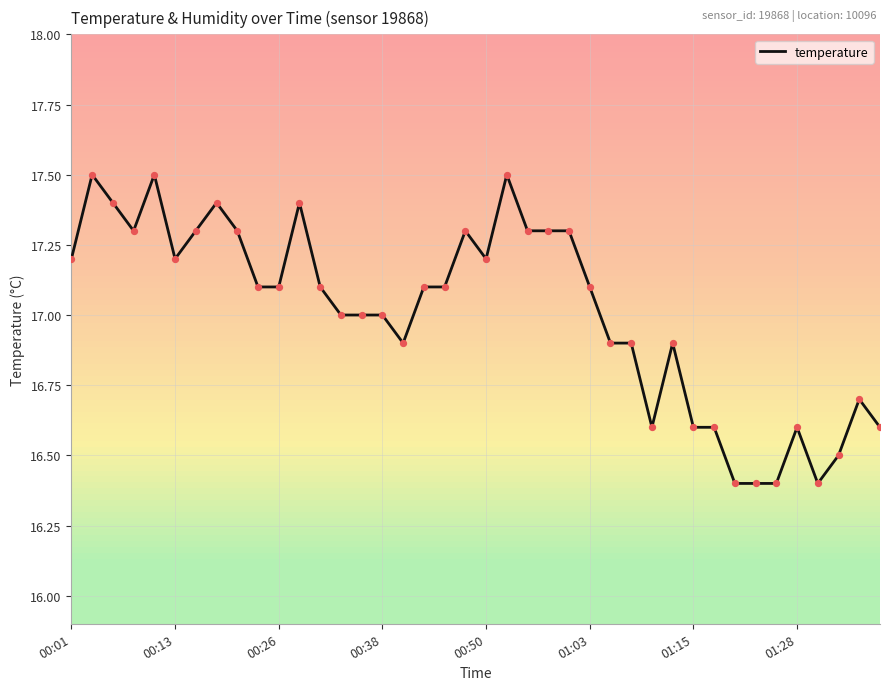

What is the difference between the maximum and minimum values?

1.1